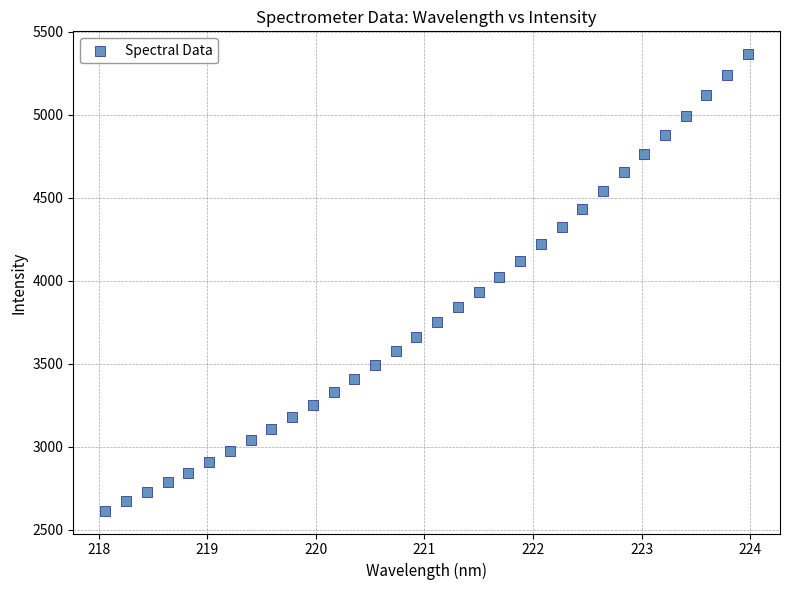

What is the range of Y values (max minus min)?

2749.1